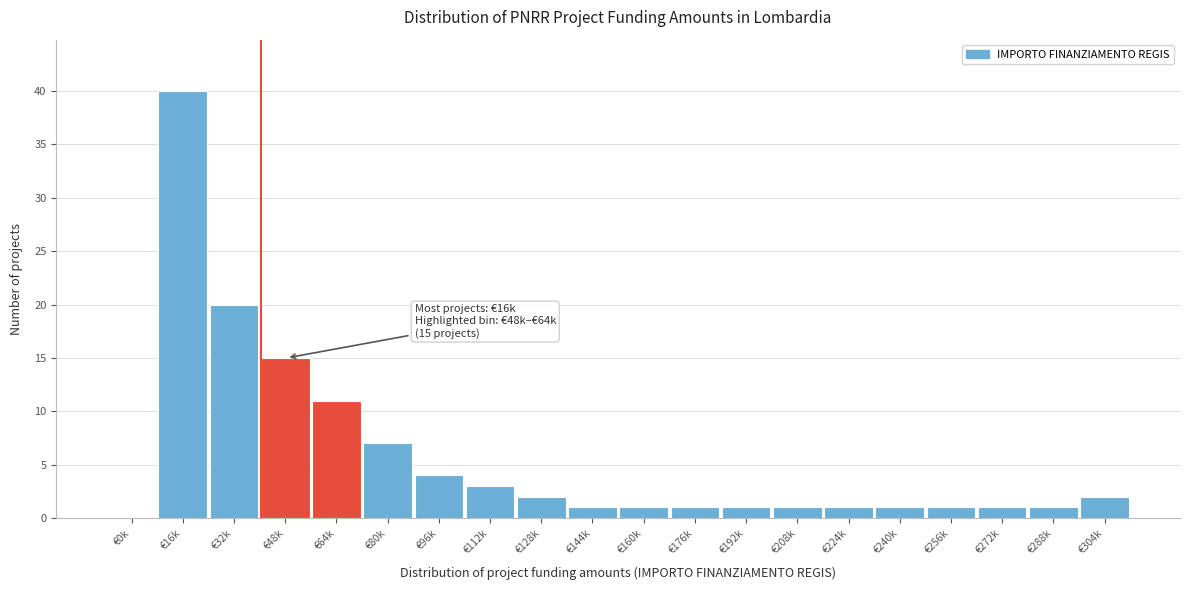

Reading right to left, extract all data points from this chart.

€304k=2	€288k=1	€272k=1	€256k=1	€240k=1	€224k=1	€208k=1	€192k=1	€176k=1	€160k=1	€144k=1	€128k=2	€112k=3	€96k=4	€80k=7	€64k=11	€48k=15	€32k=20	€16k=40	€0k=0